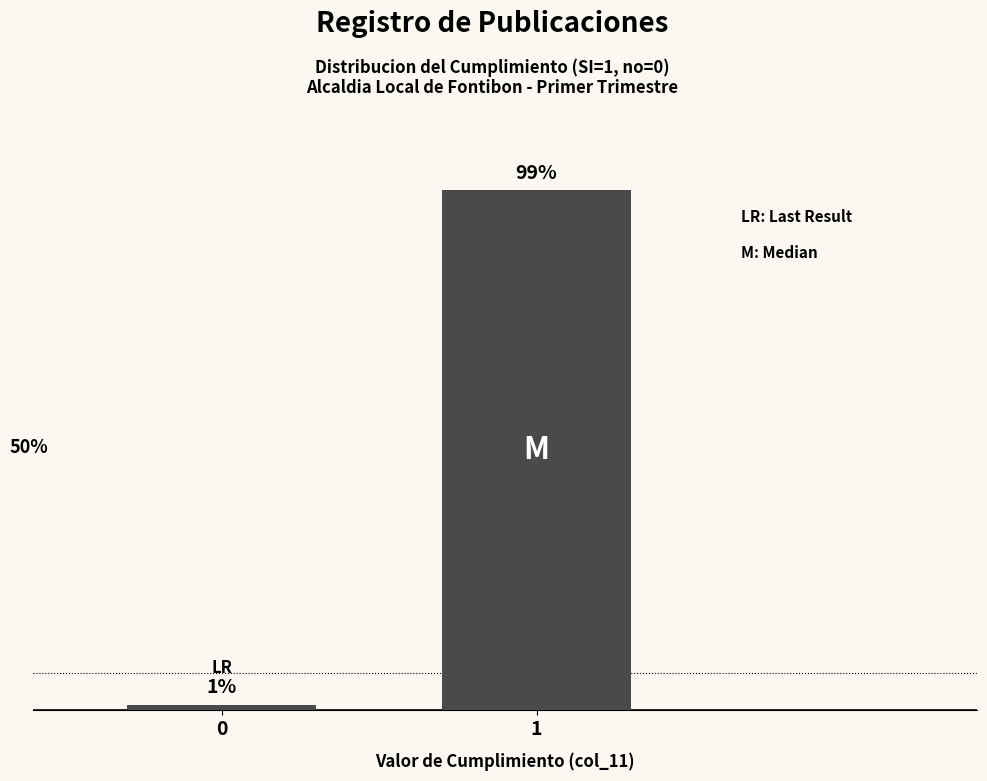

Rank the categories by value from highest to lowest.

1, 0